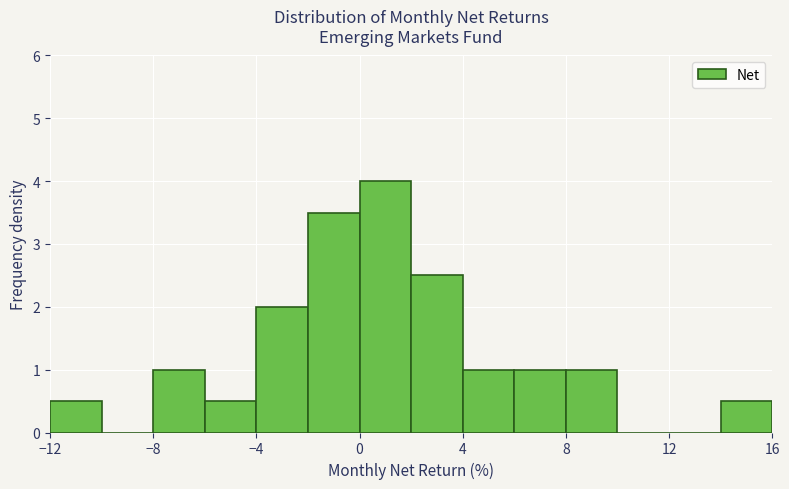

Over which range of the x-axis is the bar tallest?

0 to 2